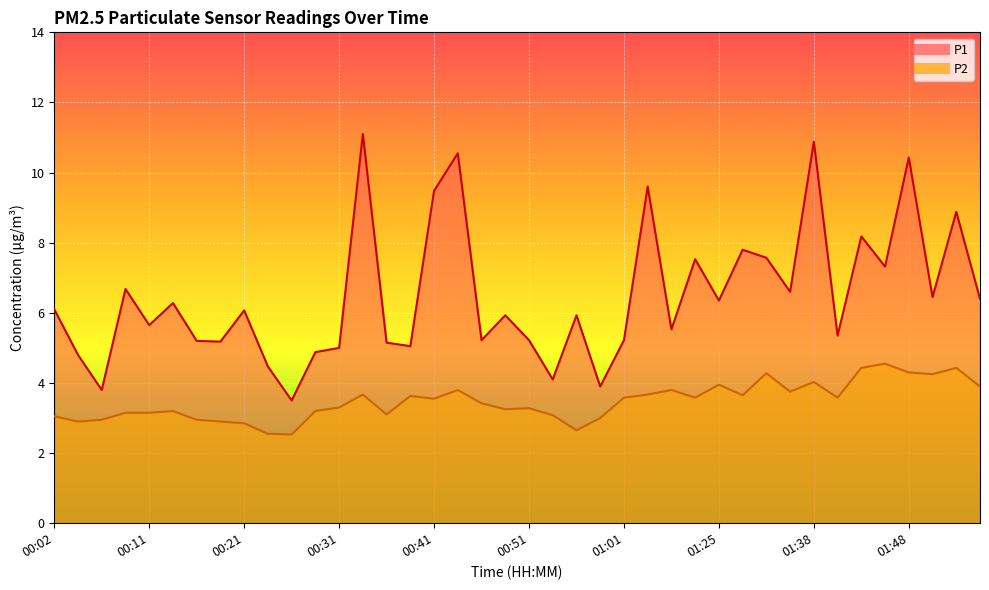

At which label is P2 closest to 3?

00:59